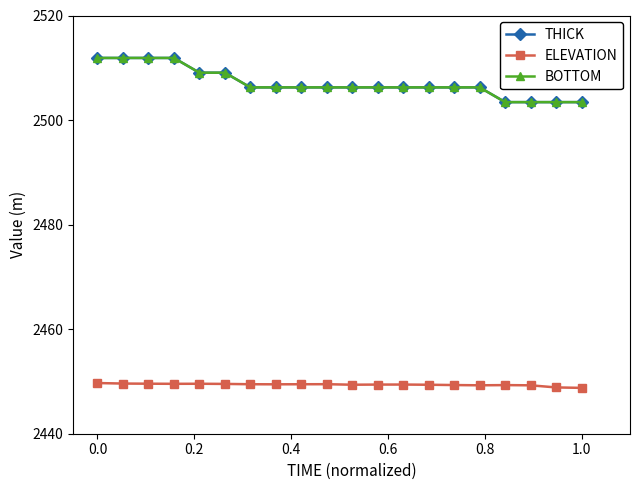

Reading right to left, what are all the values shown in this chart?

THICK: 2503.4	2503.4	2503.4	2503.4	2506.2	2506.2	2506.2	2506.2	2506.2	2506.2	2506.2	2506.2	2506.2	2506.2	2509.1	2509.1	2511.9	2511.9	2511.9	2511.9
ELEVATION: 2448.8	2448.9	2449.3	2449.3	2449.3	2449.3	2449.4	2449.4	2449.4	2449.4	2449.5	2449.5	2449.5	2449.5	2449.5	2449.6	2449.5	2449.6	2449.6	2449.7
BOTTOM: 2503.4	2503.4	2503.4	2503.4	2506.2	2506.2	2506.2	2506.2	2506.2	2506.2	2506.2	2506.2	2506.2	2506.2	2509.1	2509.1	2511.9	2511.9	2511.9	2511.9